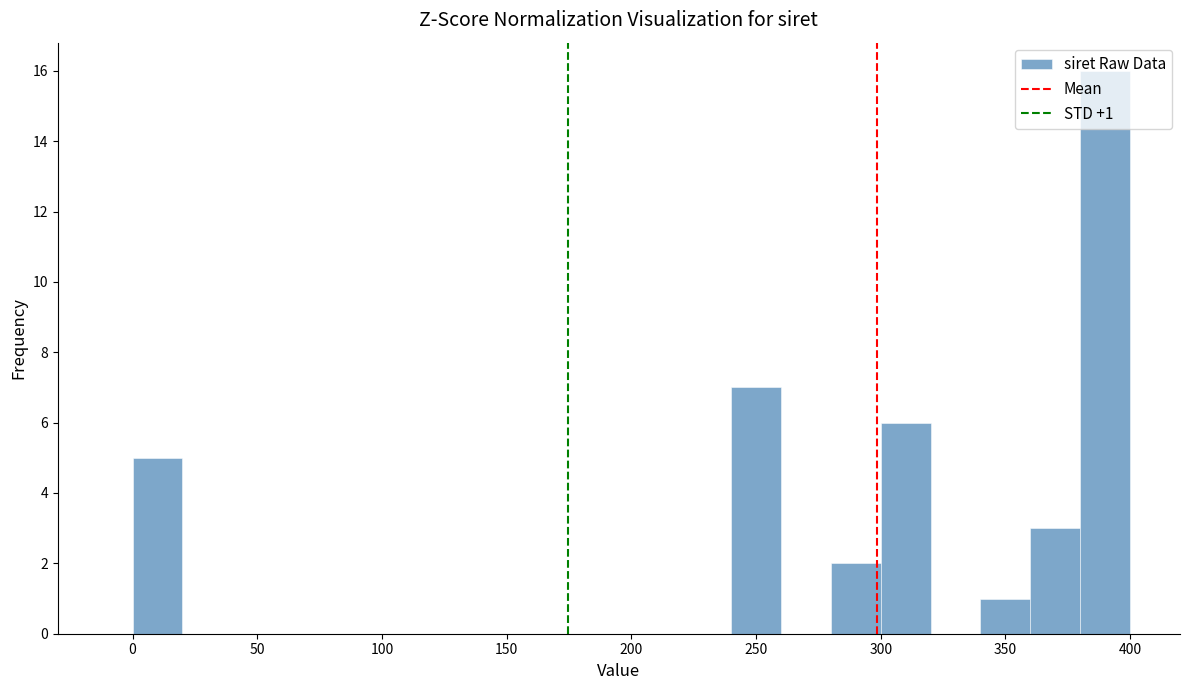

Which range on the x-axis has the tallest bar?

380 to 400